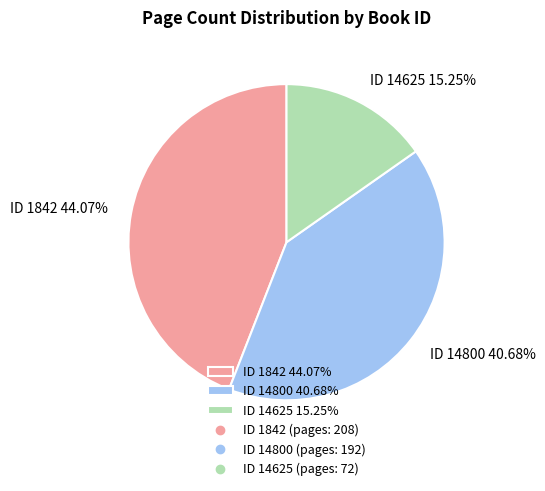

Is there any slice that represents more than half of the pie?

No